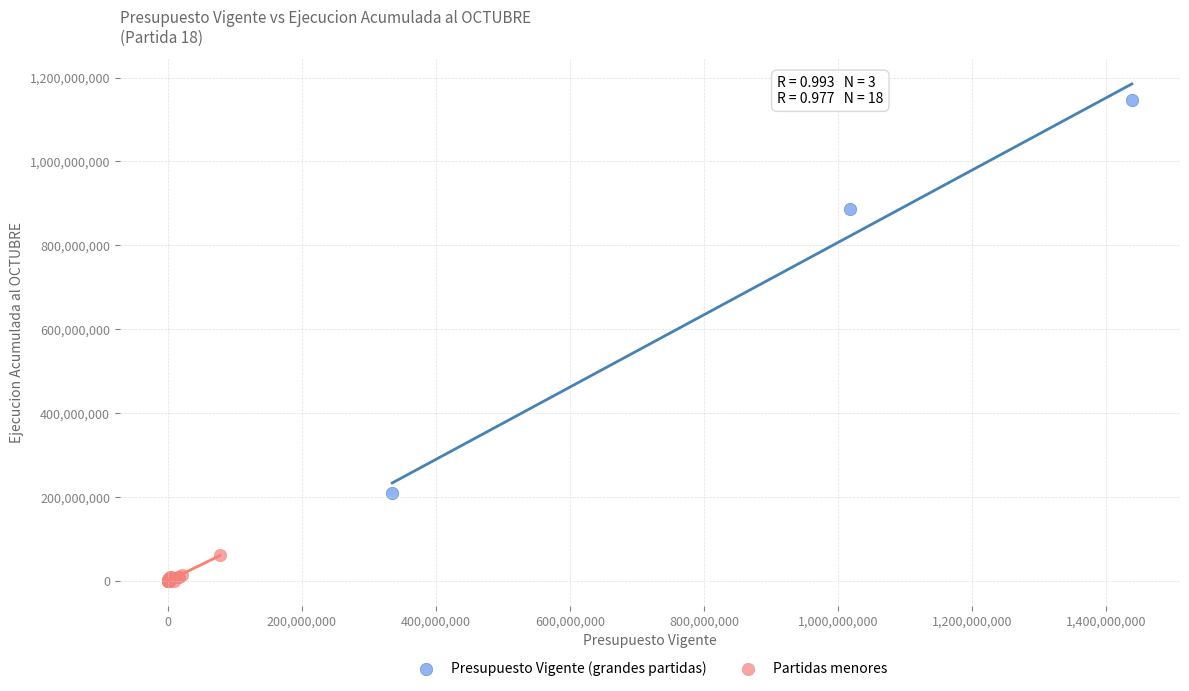

Which series contains the highest Y value?

Presupuesto Vigente (grandes partidas)